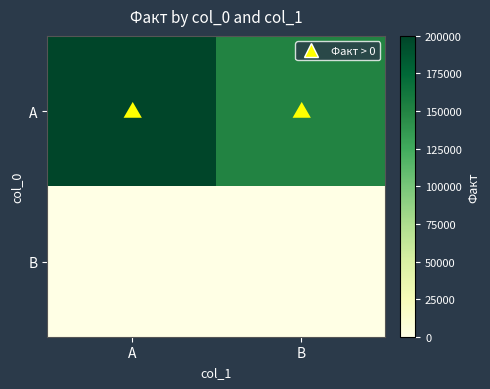

Between A and B, which is larger?

A